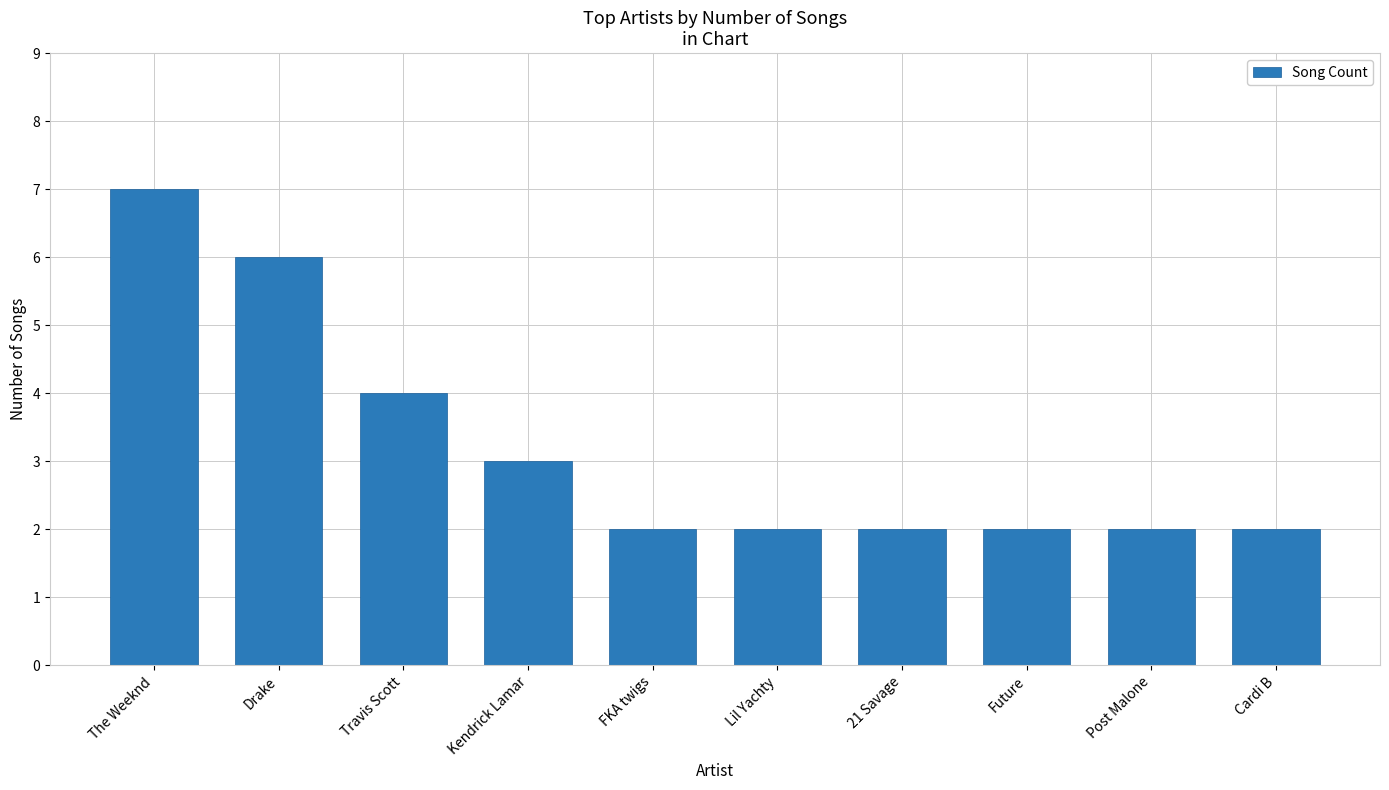

At which label is the value closest to 4?

Travis Scott